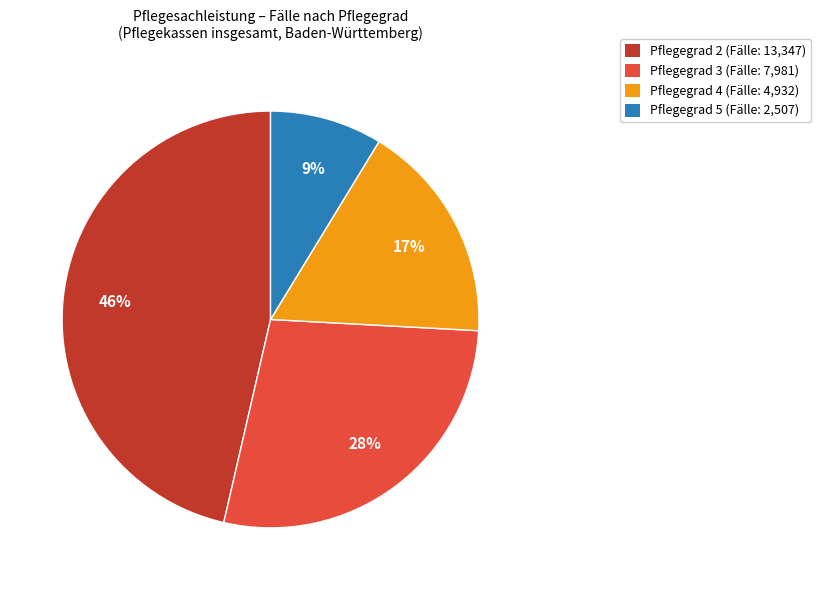

What percentage is the Pflegegrad 5 slice, to the nearest percent?

9%